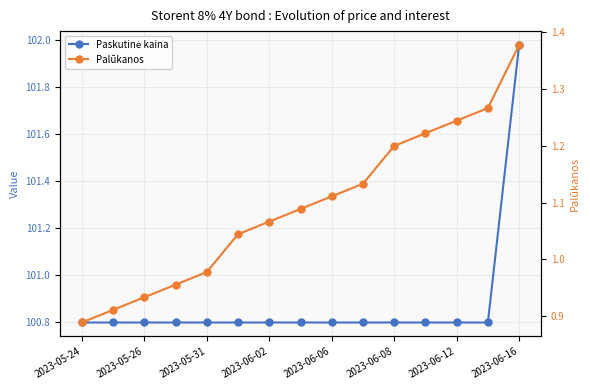

What is the greatest value displayed?

102.0